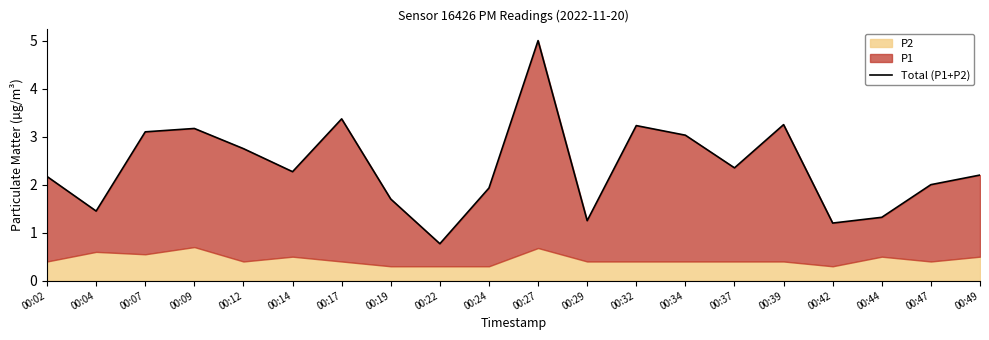

Where is the first local minimum?

00:04